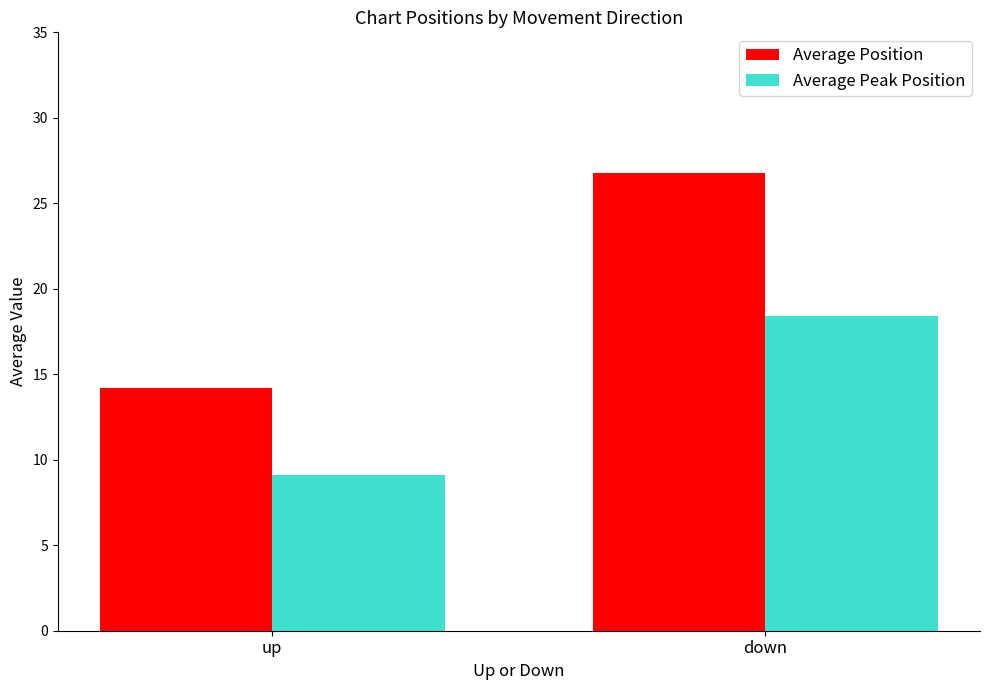

At how many categories does at least one series exceed 9?

2